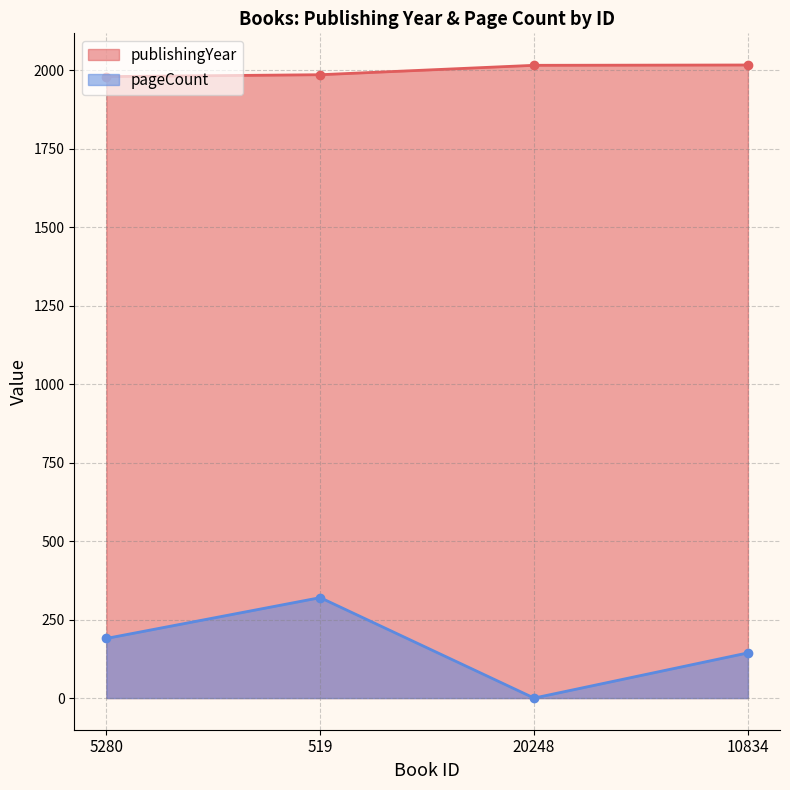

True or false: pageCount and publishingYear cross at least once.

False